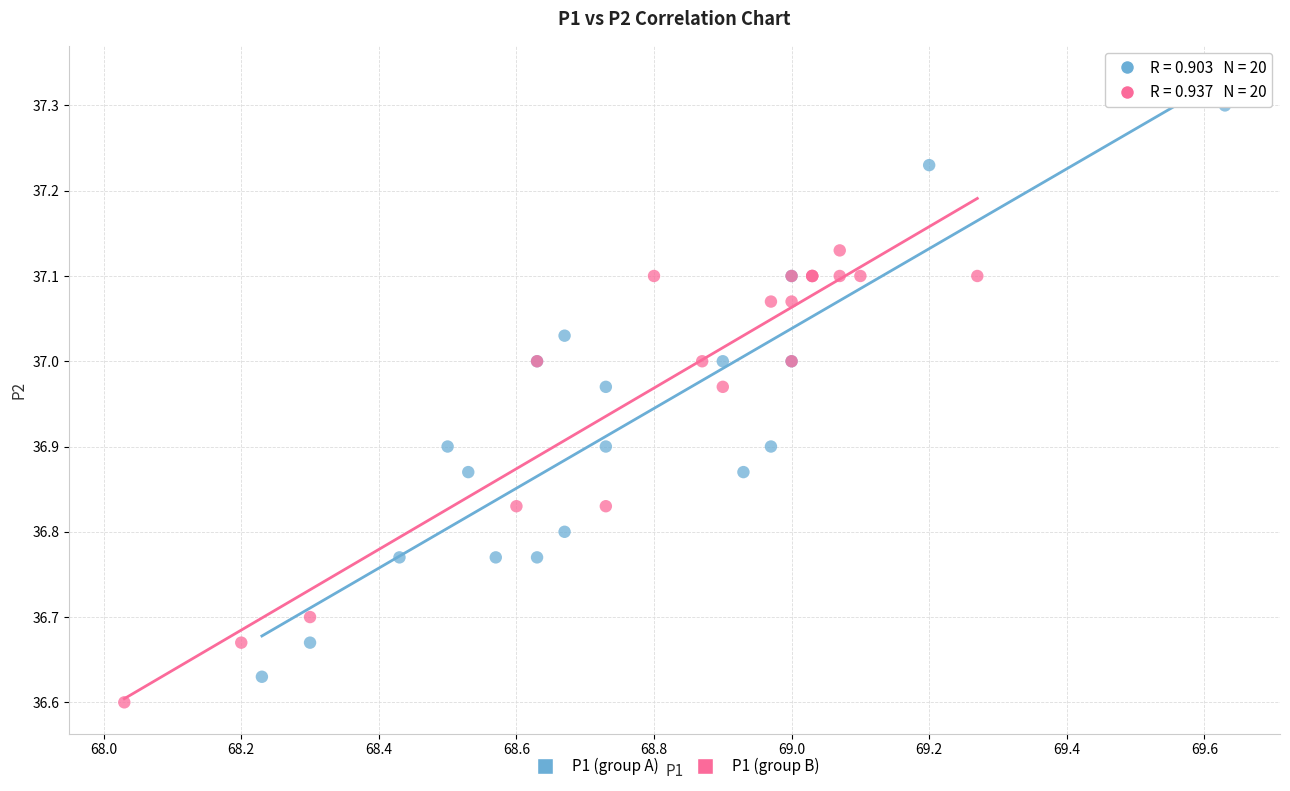

Which series has the widest spread of Y values?

P1 (group A)